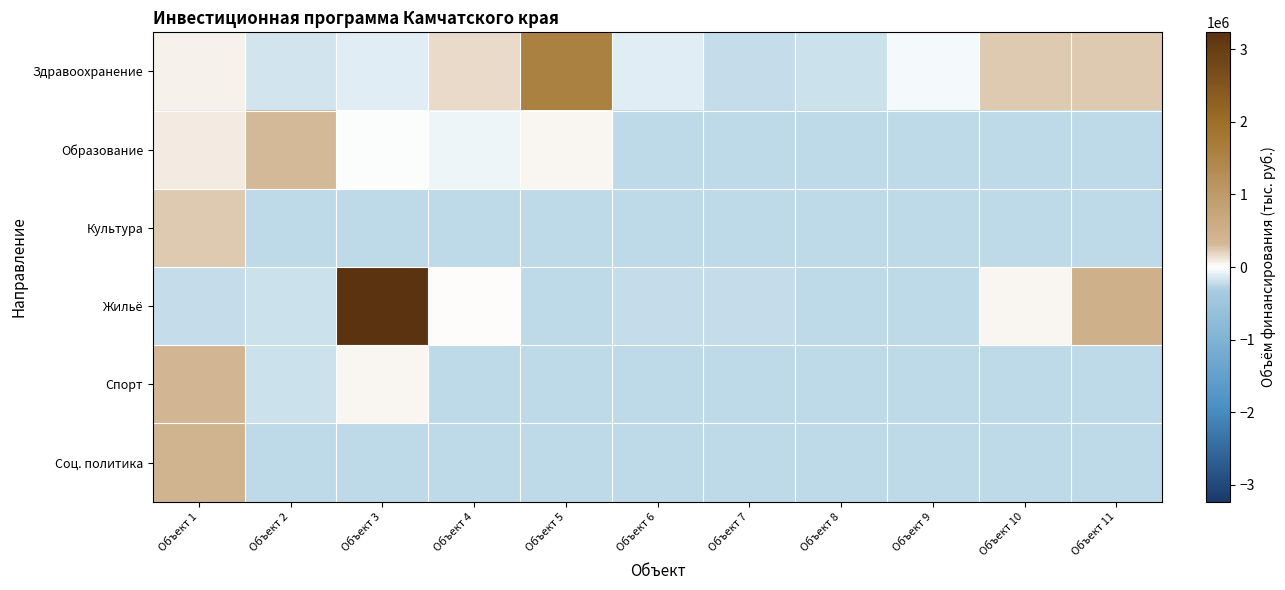

Which label corresponds to the largest value in the chart?

Объект 3